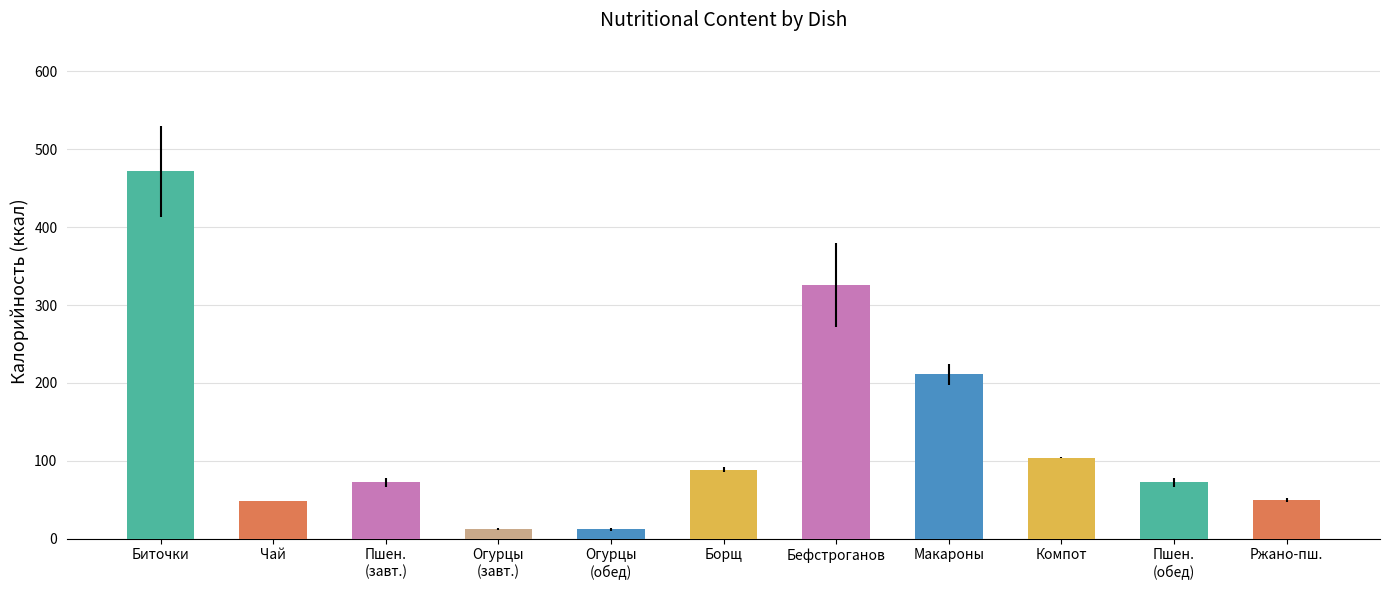

What is the value of the 3rd bar from the left?

72.6